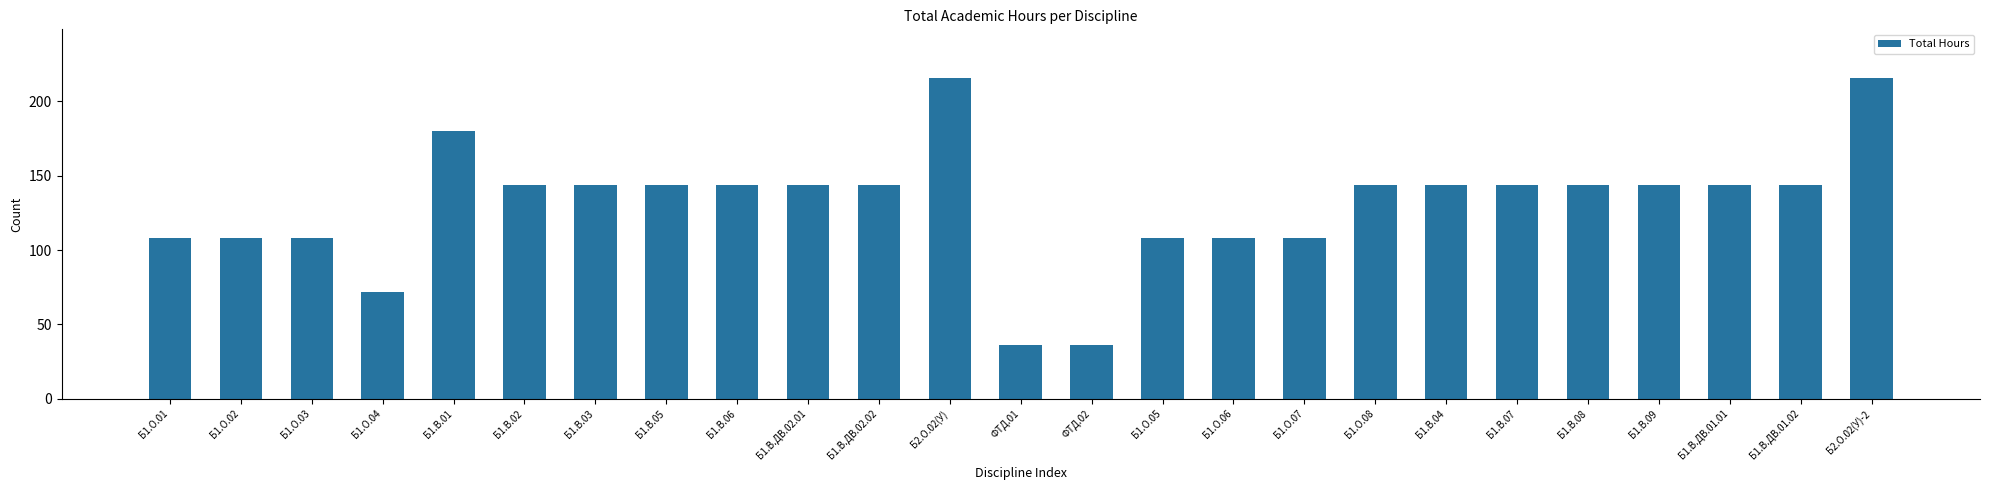

Reading left to right, transcribe all the data shown in this chart.

Б1.О.01=108	Б1.О.02=108	Б1.О.03=108	Б1.О.04=72	Б1.В.01=180	Б1.В.02=144	Б1.В.03=144	Б1.В.05=144	Б1.В.06=144	Б1.В.ДВ.02.01=144	Б1.В.ДВ.02.02=144	Б2.О.02(У)=216	ФТД.01=36	ФТД.02=36	Б1.О.05=108	Б1.О.06=108	Б1.О.07=108	Б1.О.08=144	Б1.В.04=144	Б1.В.07=144	Б1.В.08=144	Б1.В.09=144	Б1.В.ДВ.01.01=144	Б1.В.ДВ.01.02=144	Б2.О.02(У)-2=216